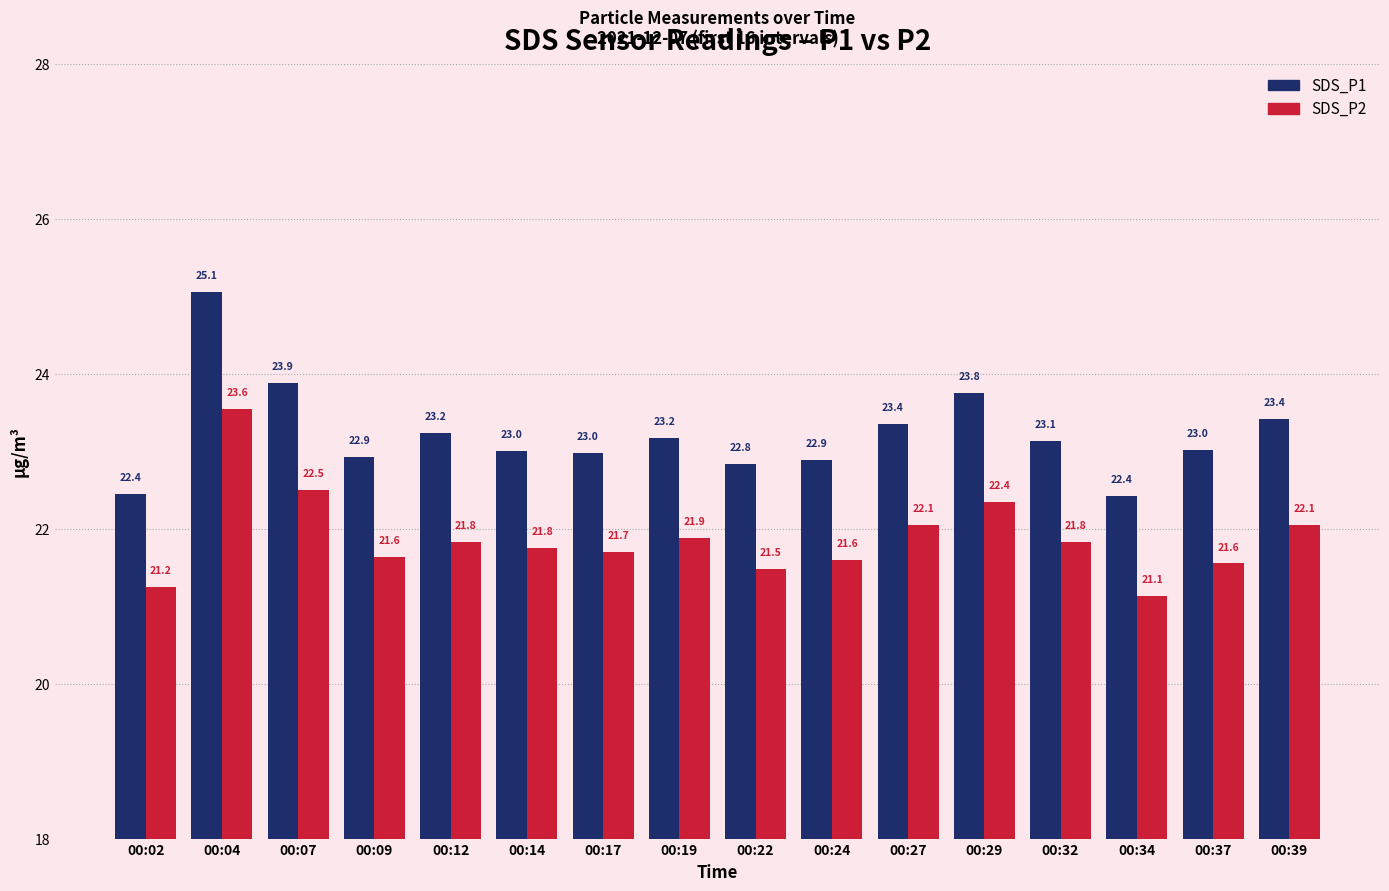

What is the total value across all series at 00:37?

44.6